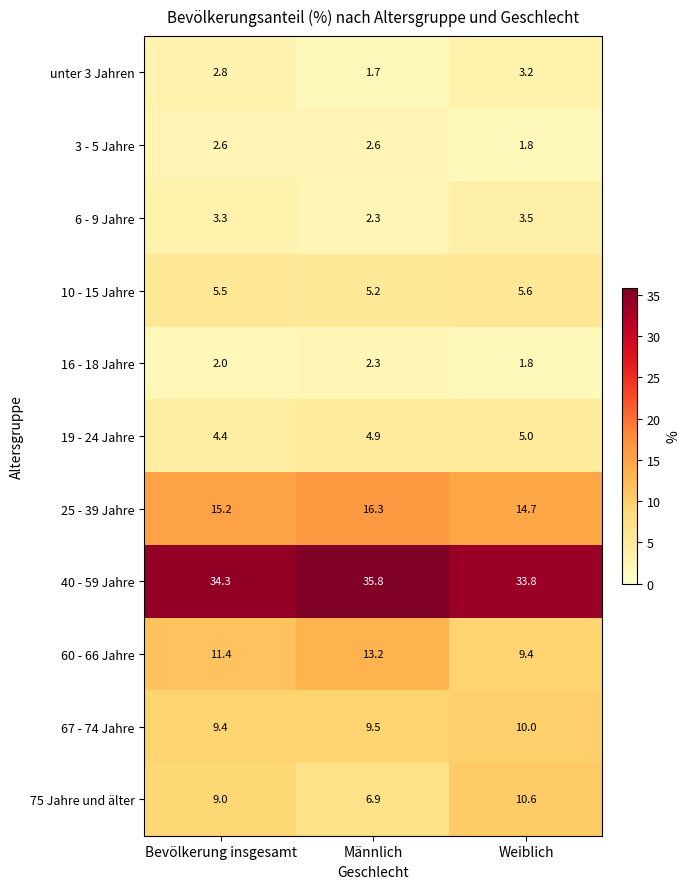

Is it true that 60 - 66 Jahre equals 9.4 at Weiblich?

True